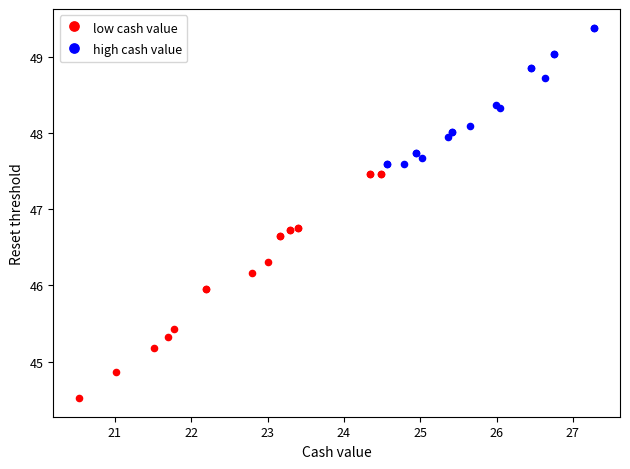

Which series has the widest spread of Y values?

low cash value